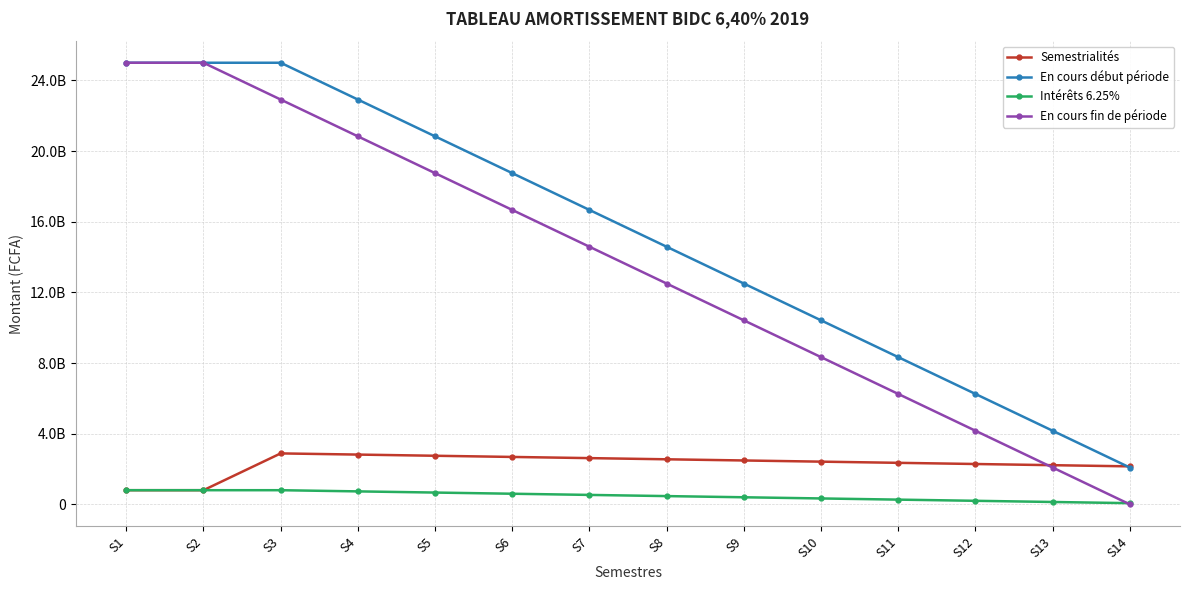

Which series has the largest total across all categories?

En cours début période